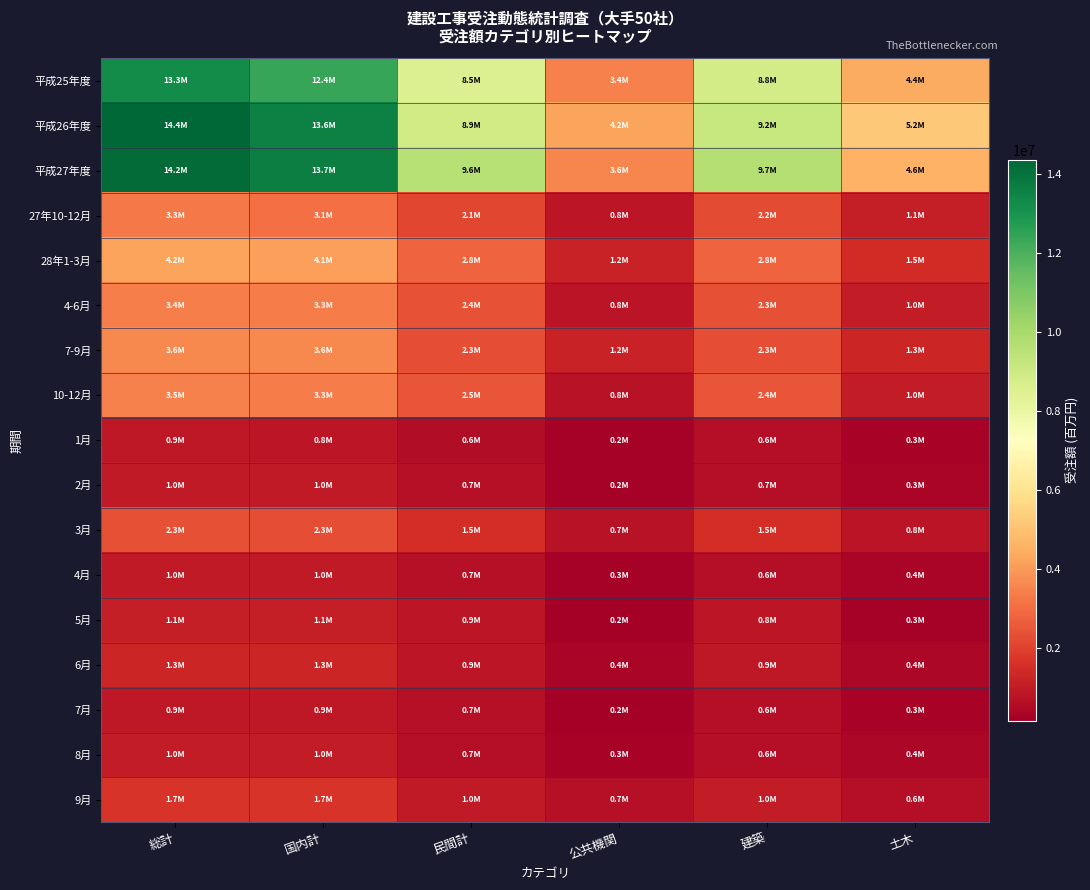

Which series has the largest range (max minus min)?

平成27年度